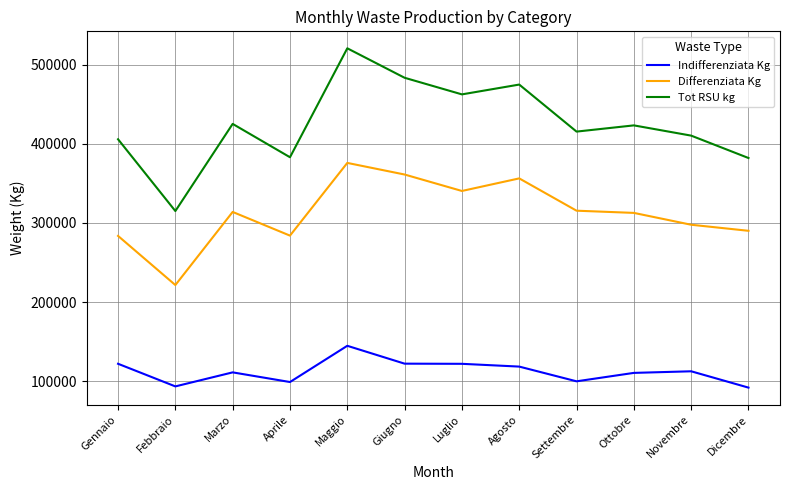

List the series in order of their peak value, highest first.

Tot RSU kg, Differenziata Kg, Indifferenziata Kg